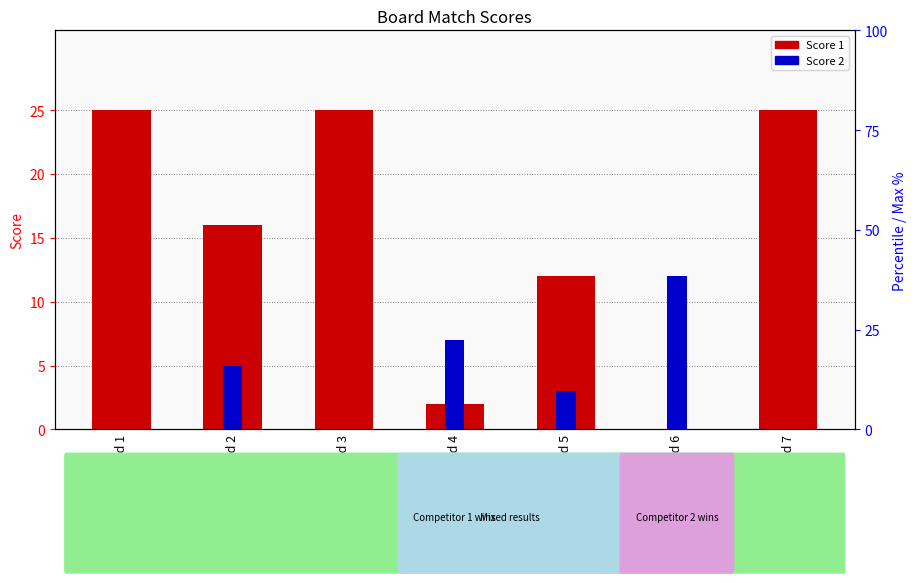

Which category has the lowest value in the Score 1 series?

Board 6